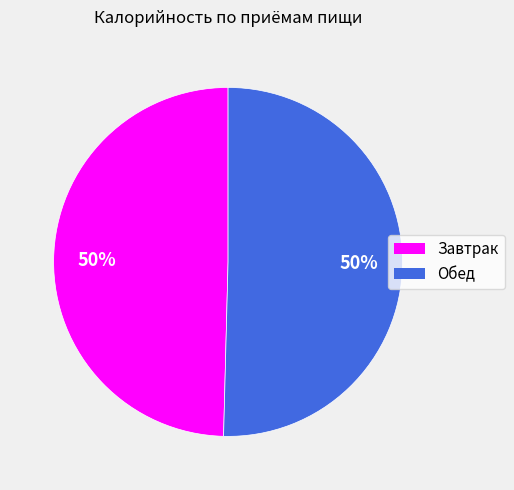

To the nearest percent, what is the average slice percentage?

50%